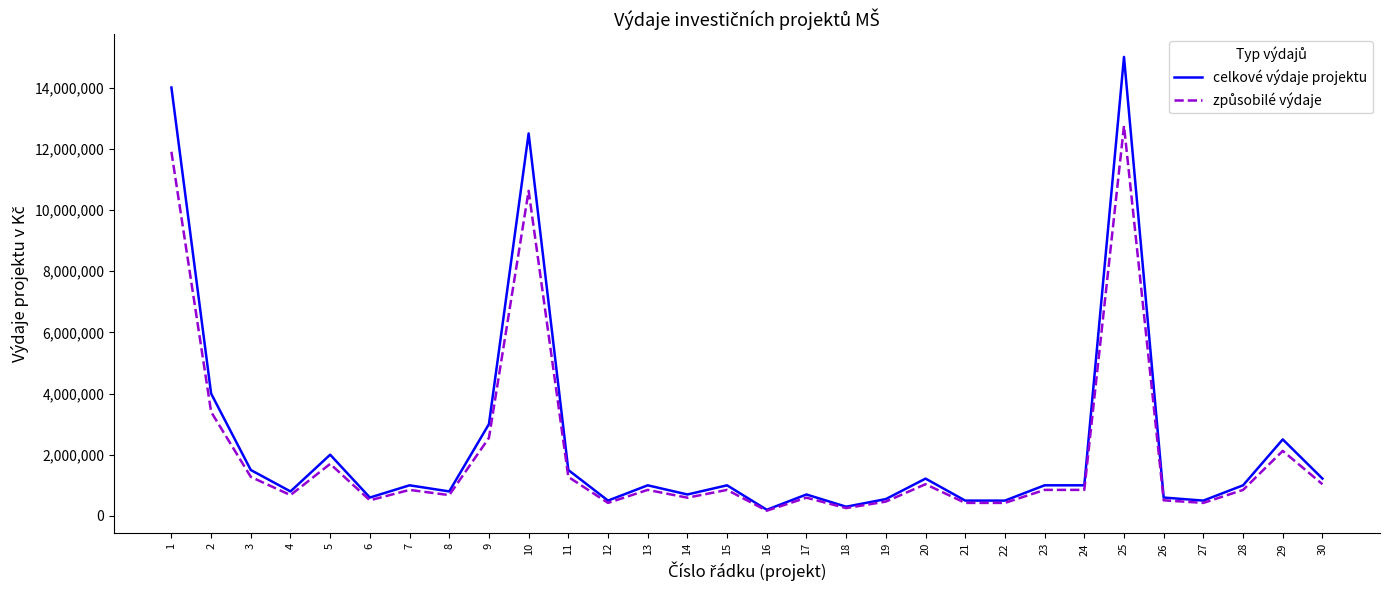

What is the total value across all series at 27?

925000.0